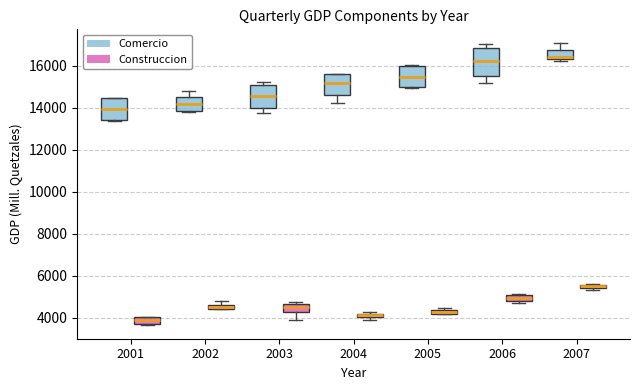

Which box is the tallest, from its lower edge to its upper edge?

2006 (Comercio)